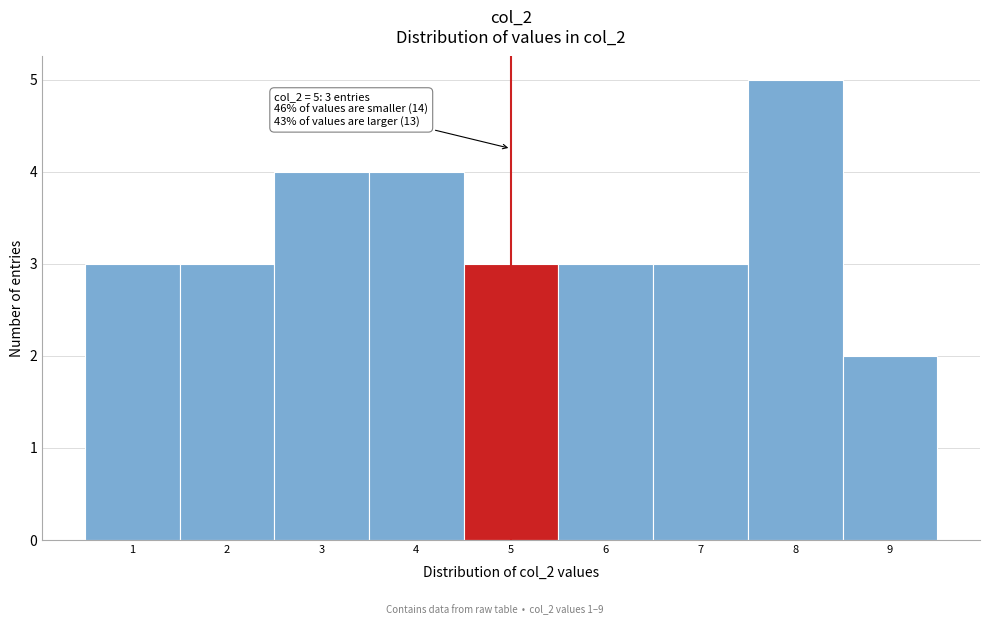

Over which range of the x-axis is the bar tallest?

7.5 to 8.5